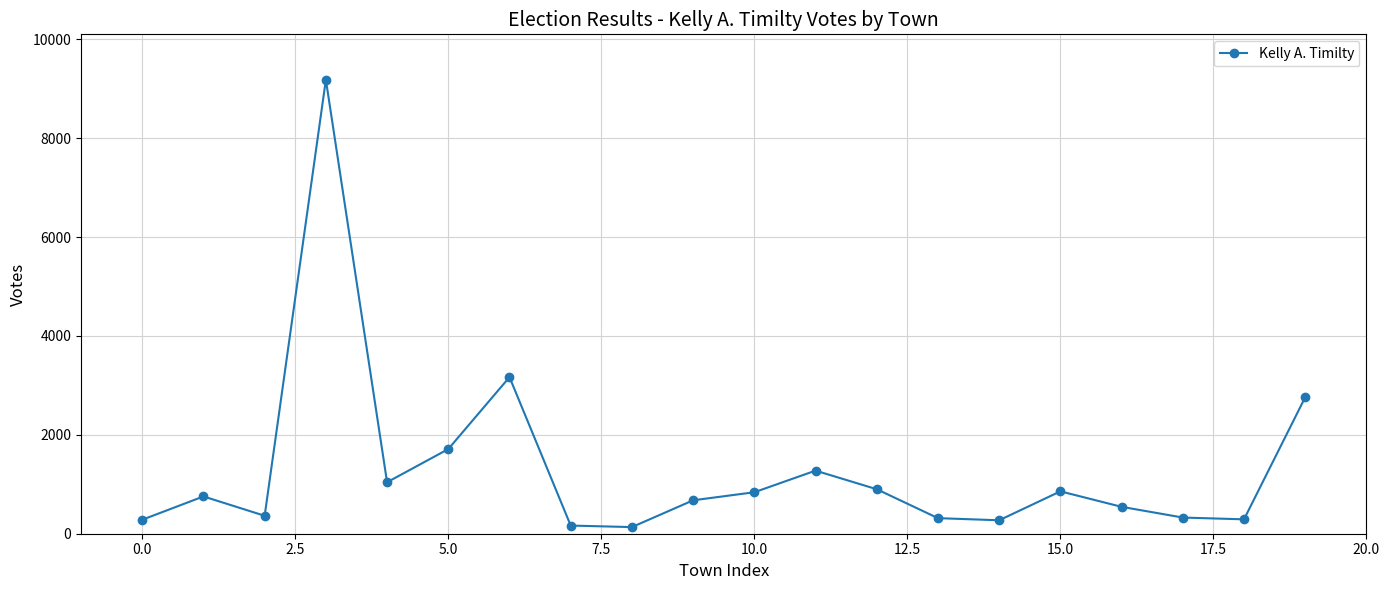

True or false: there are more than 0 points higher than both neighbors.

True